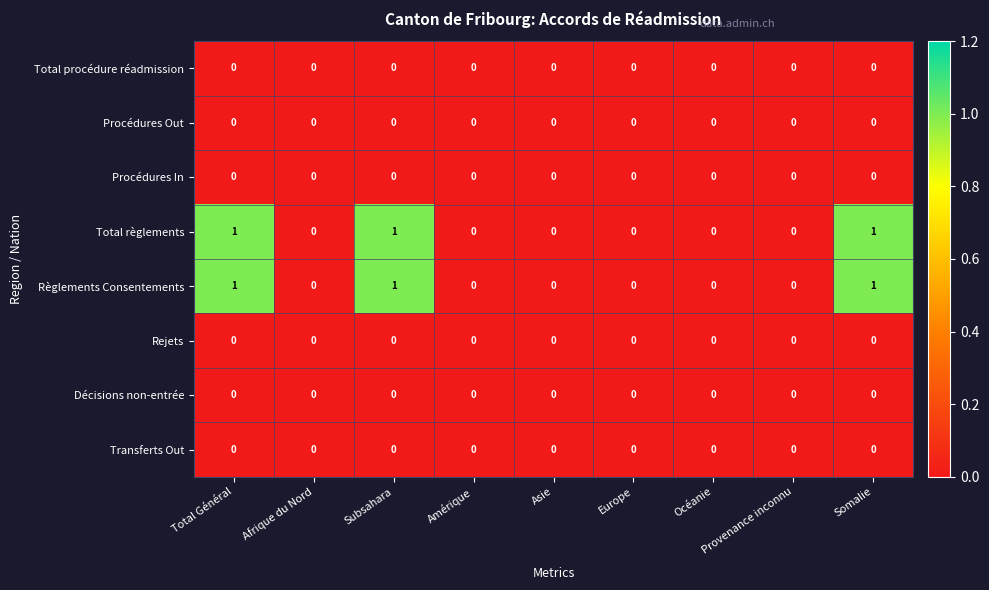

What is the sum of all Total règlements values?

3